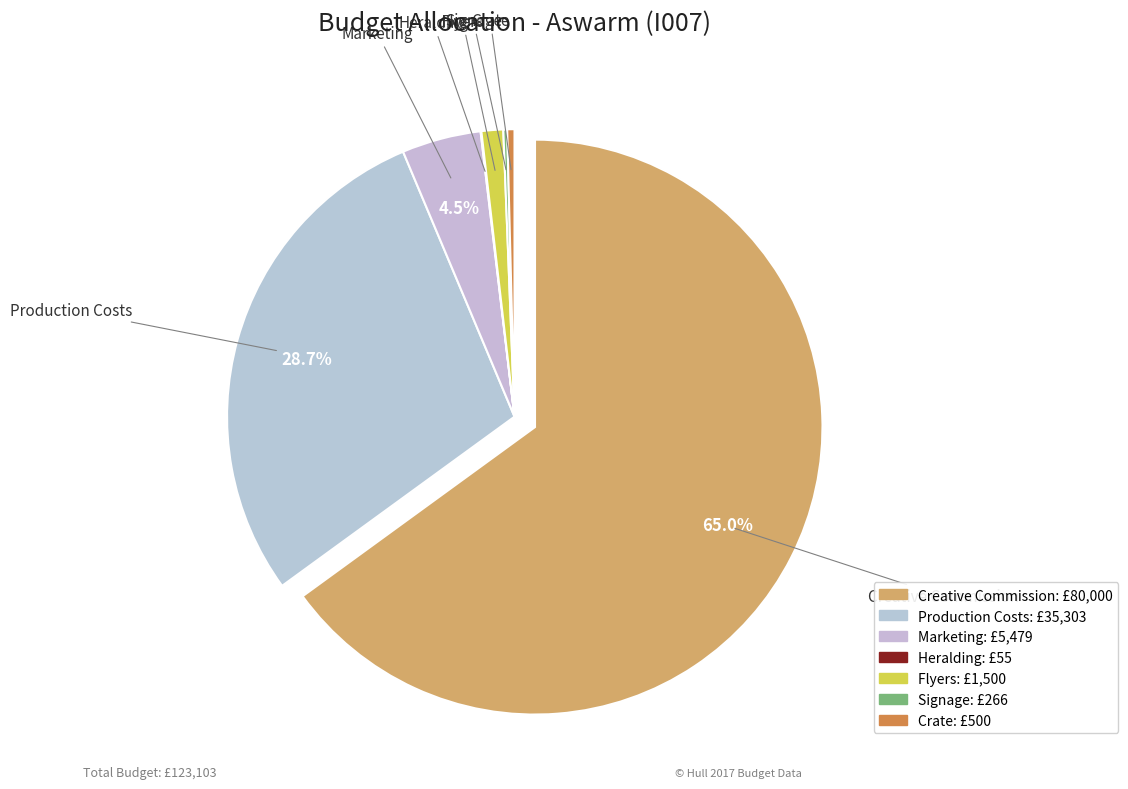

Is it true that Production Costs is 24% of the pie?

False